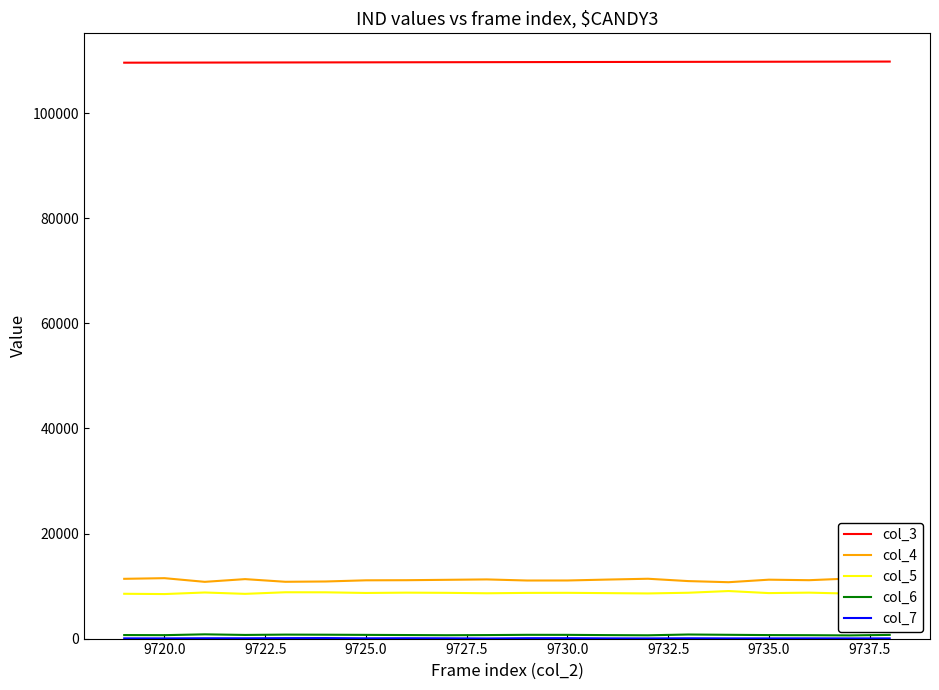

True or false: col_3 and col_4 intersect in this chart.

False